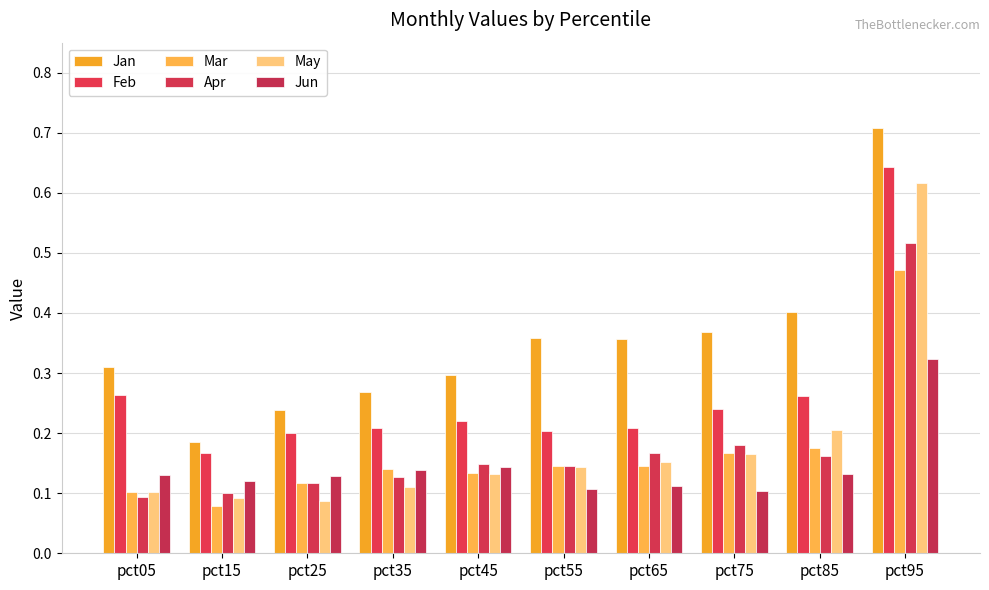

Which category has the lowest value across all series?

pct15